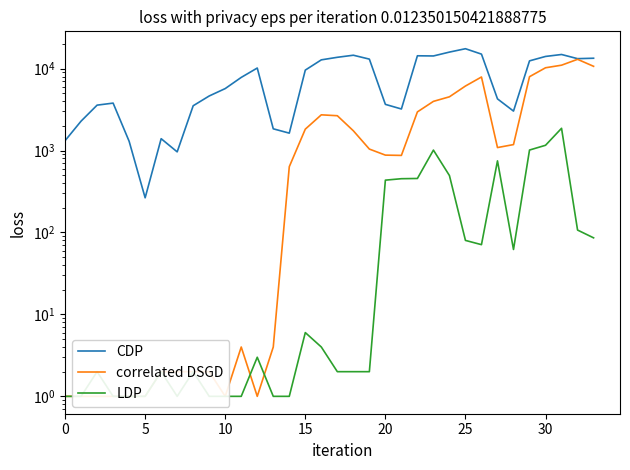

What is the difference between the CDP values at 27 and 15?

5314.2